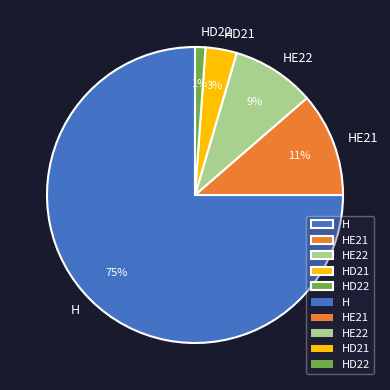

Does HE22 account for over 50% of the chart?

No